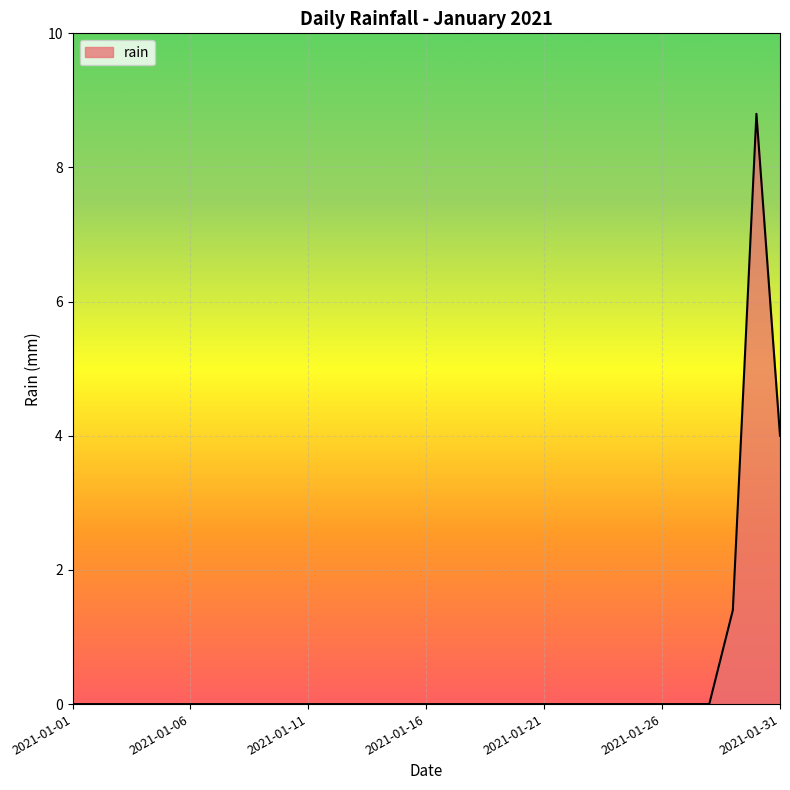

What is the greatest value displayed?

8.8